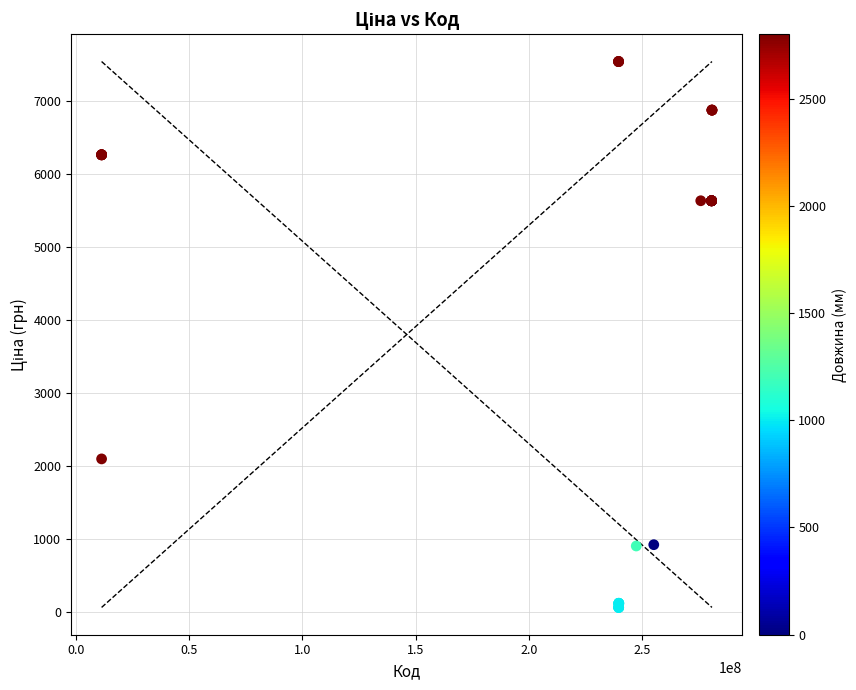

What Y value in the scatter plot is closest to 3801?

2094.3